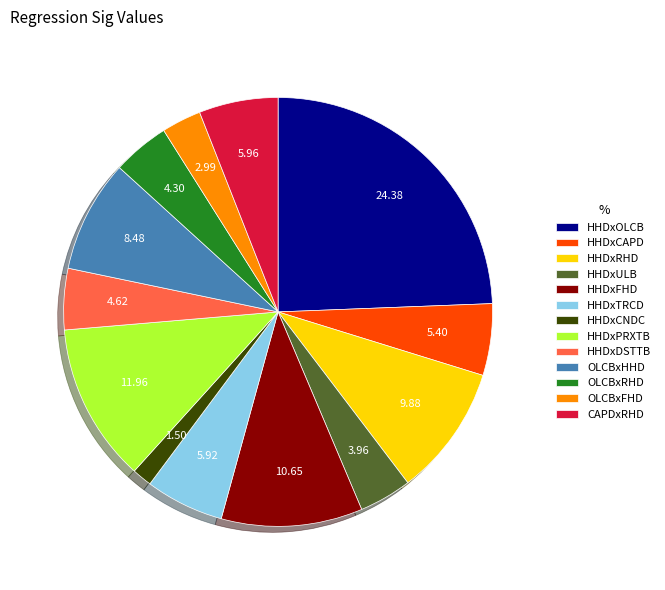

Is the sum of CAPDxRHD and HHDxCNDC greater than half?

No